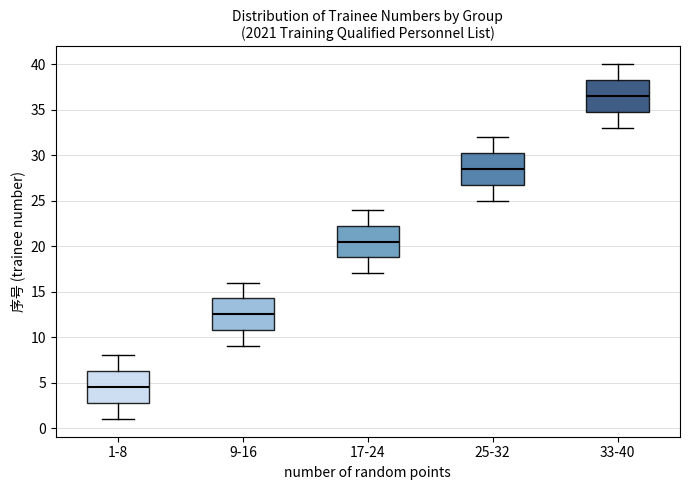

Which box's median line is the highest?

33-40